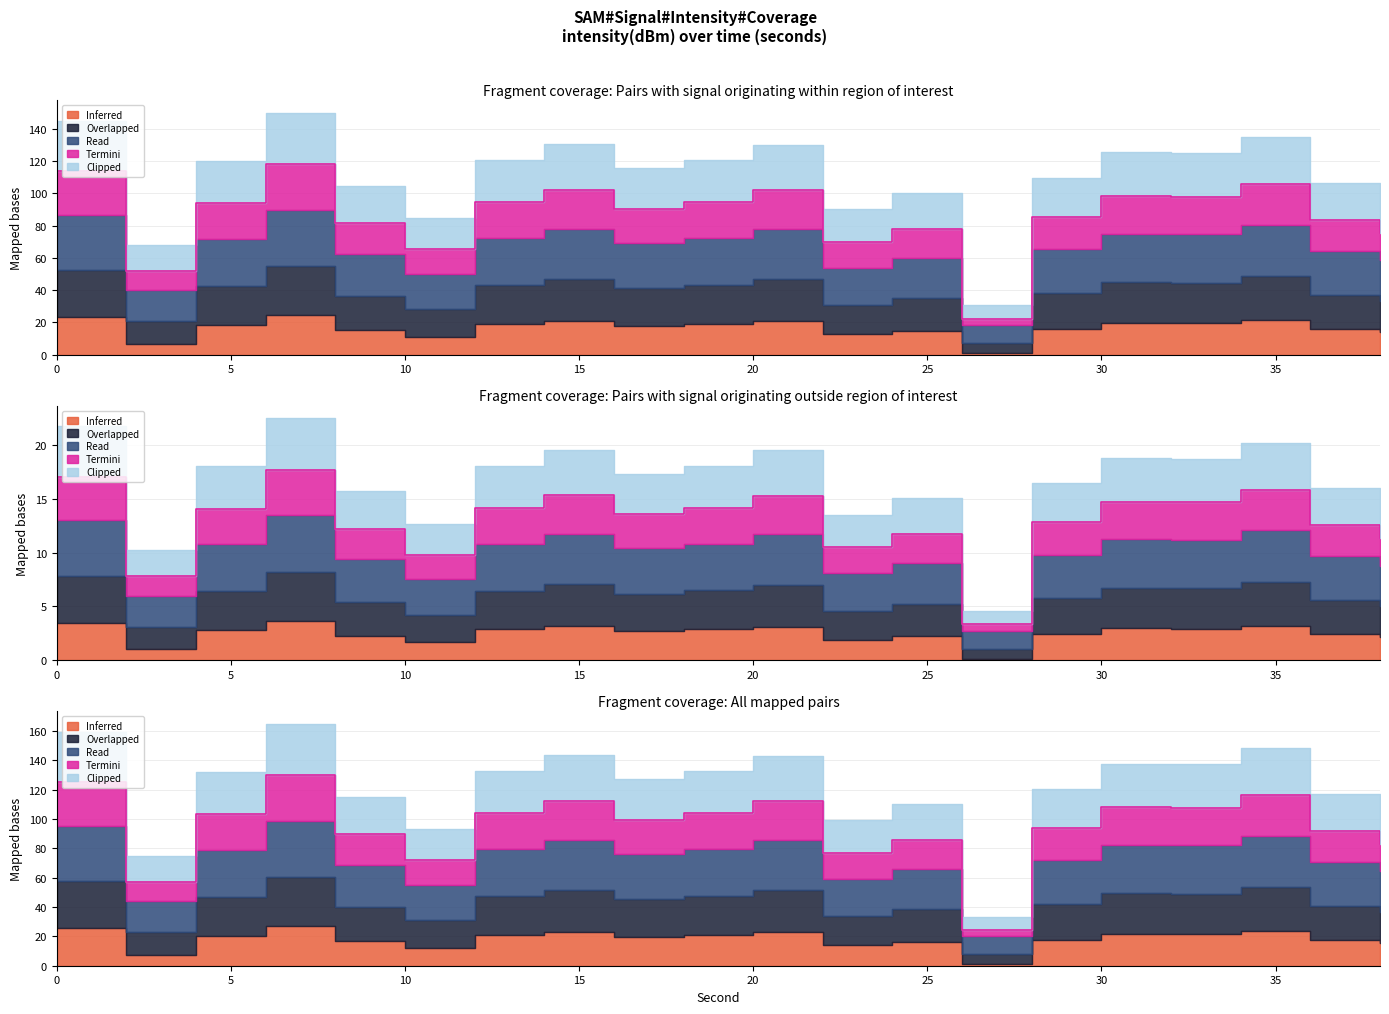

At which category does the chart reach its peak across all series?

6